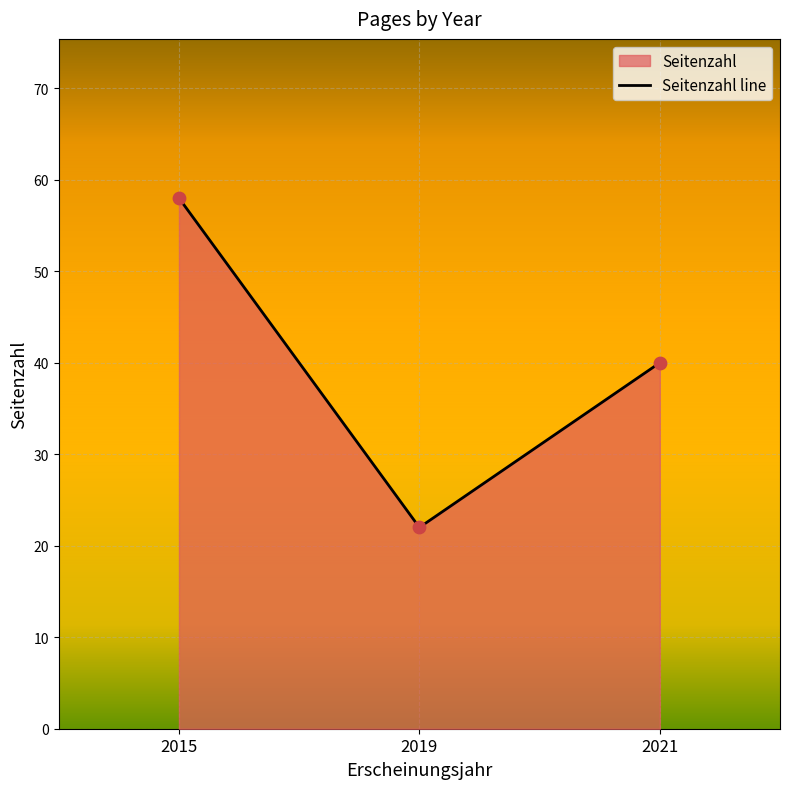

What is the change in value from 2019 to 2021?

+18